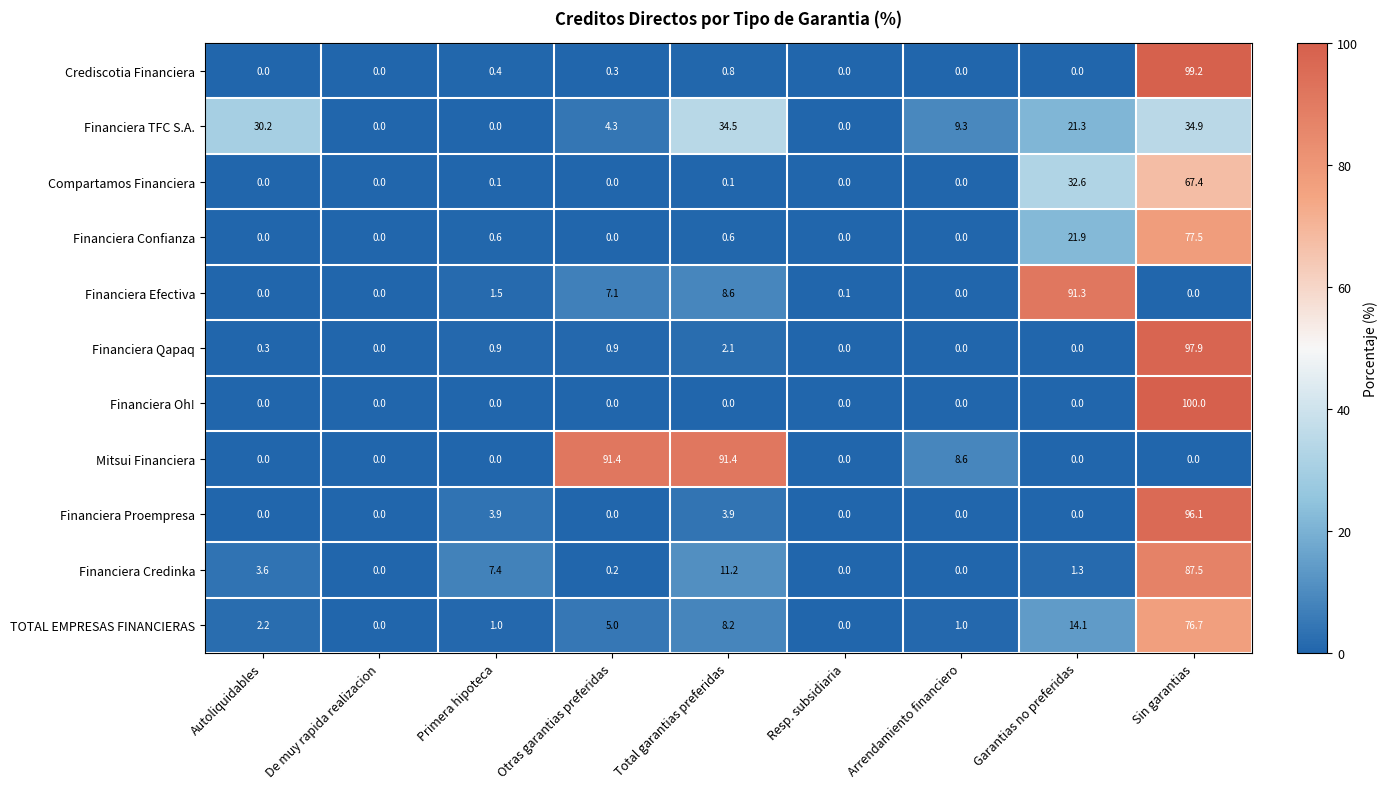

List the series in order of their peak value, lowest first.

Financiera TFC S.A., Compartamos Financiera, TOTAL EMPRESAS FINANCIERAS, Financiera Confianza, Financiera Credinka, Financiera Efectiva, Mitsui Financiera, Financiera Proempresa, Financiera Qapaq, Crediscotia Financiera, Financiera Oh!